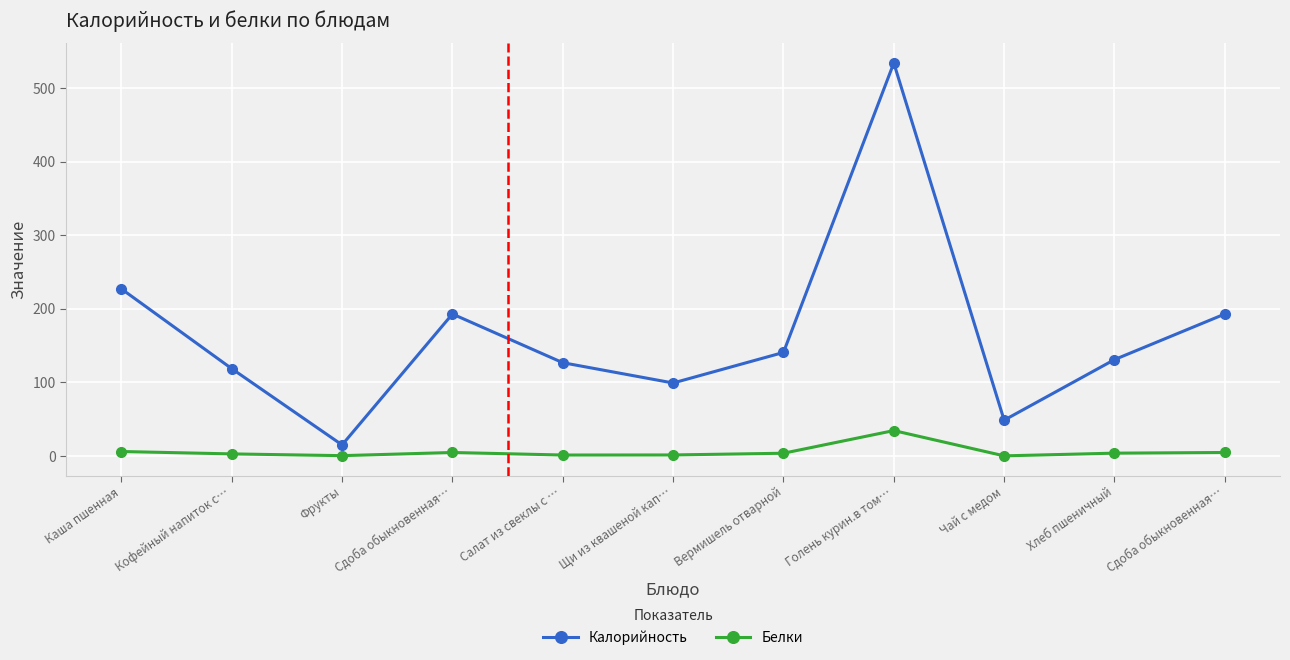

What are all the series names shown in the legend?

Калорийность, Белки